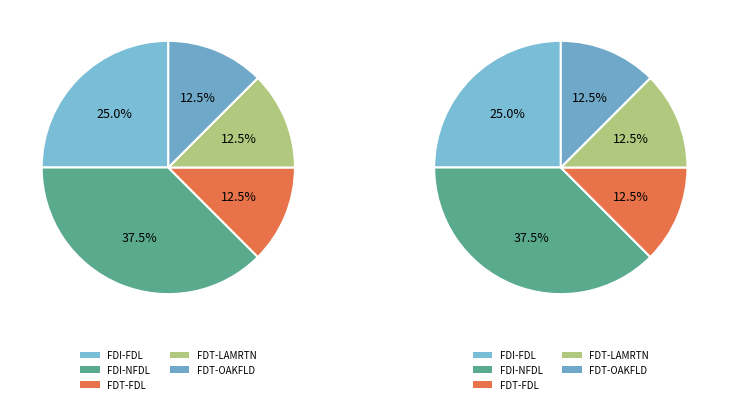

What is the change in value from FDI-NFDL to FDT-OAKFLD?

-2